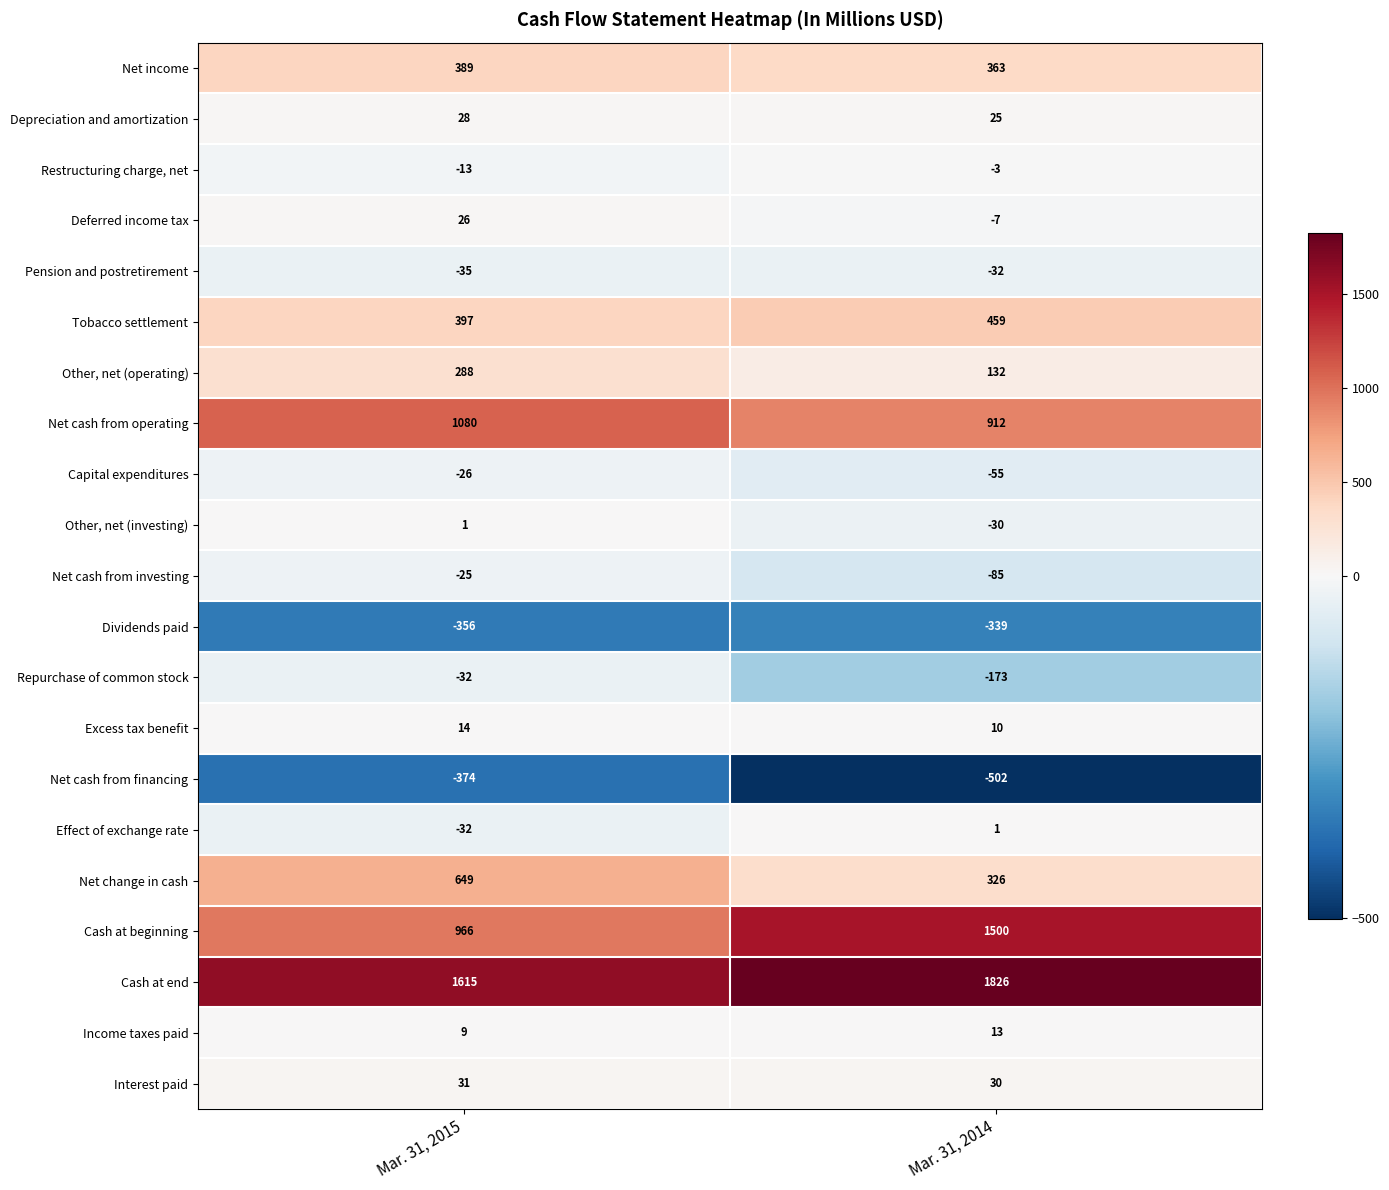

What is the approximate value of Cash at beginning at Mar. 31, 2015, to the nearest 10?

970